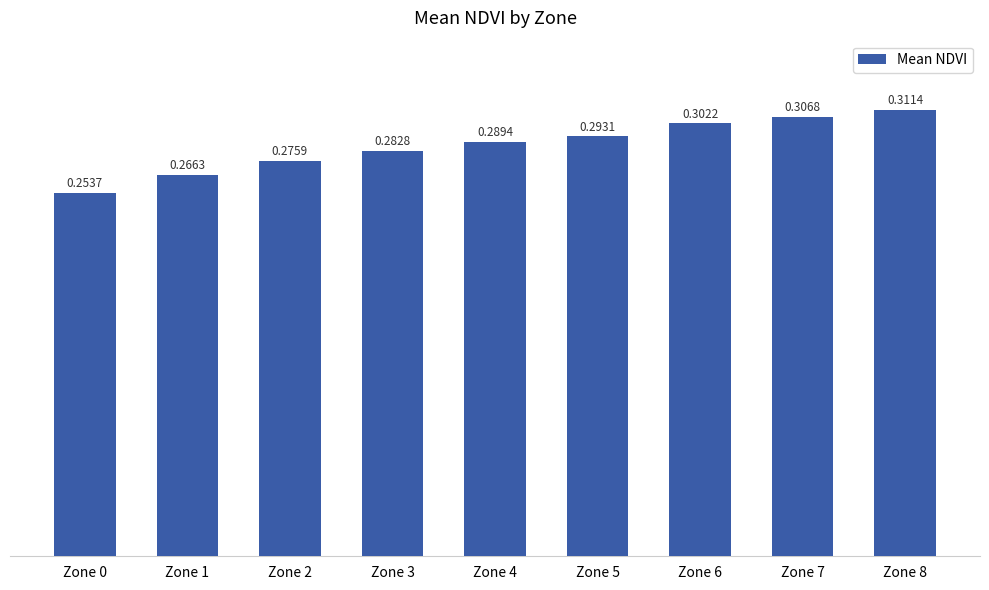

How many bars are there in total?

9